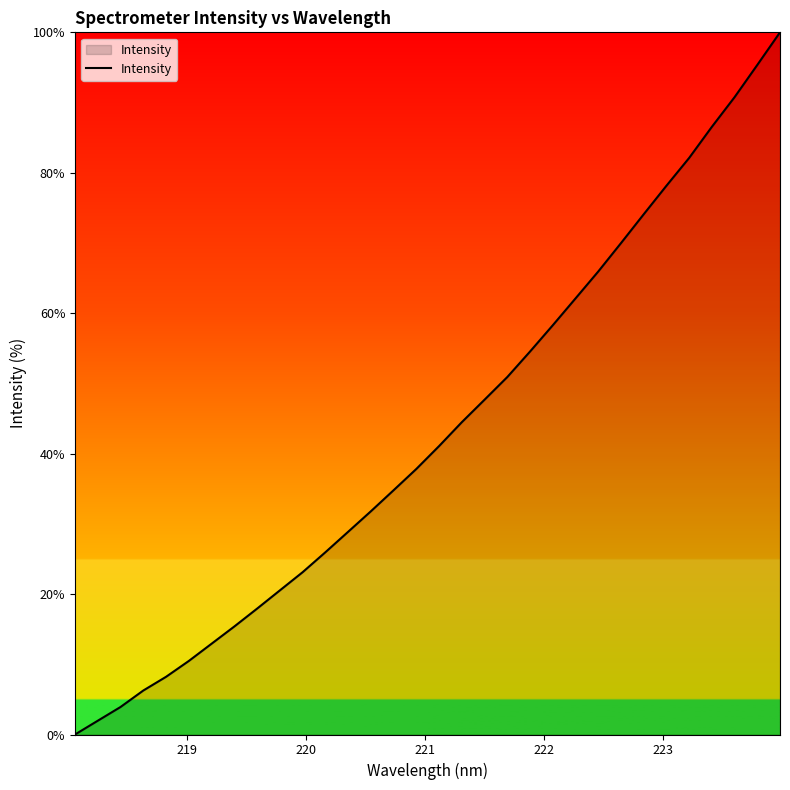

What is the difference between the maximum and minimum values?

100.0